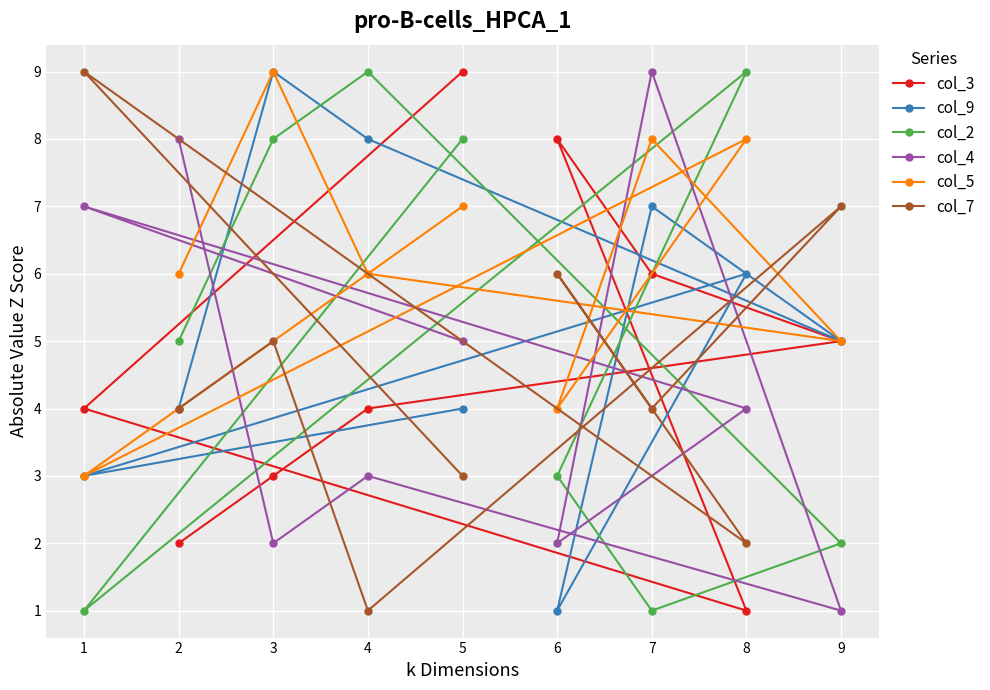

What is the total value across all series at 4?

31